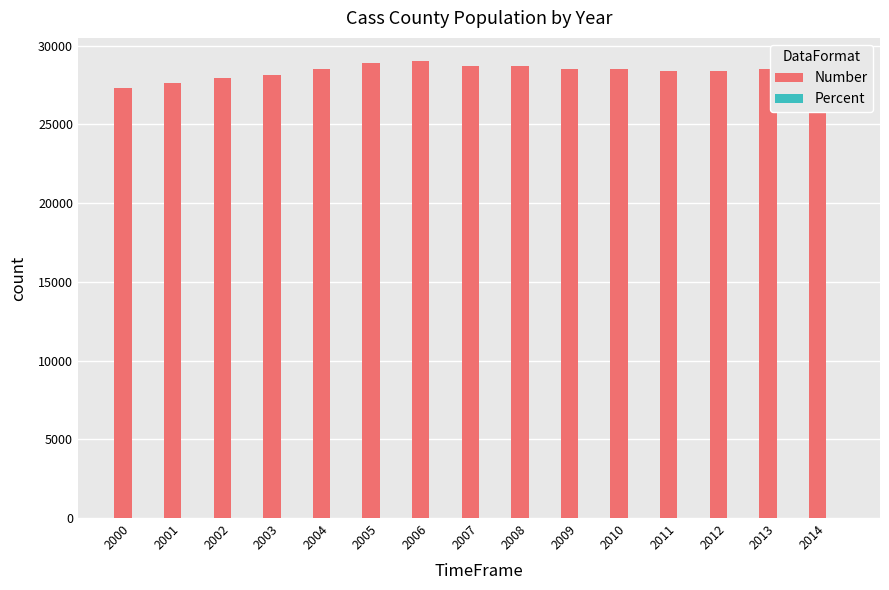

How many data points does each series have?

15